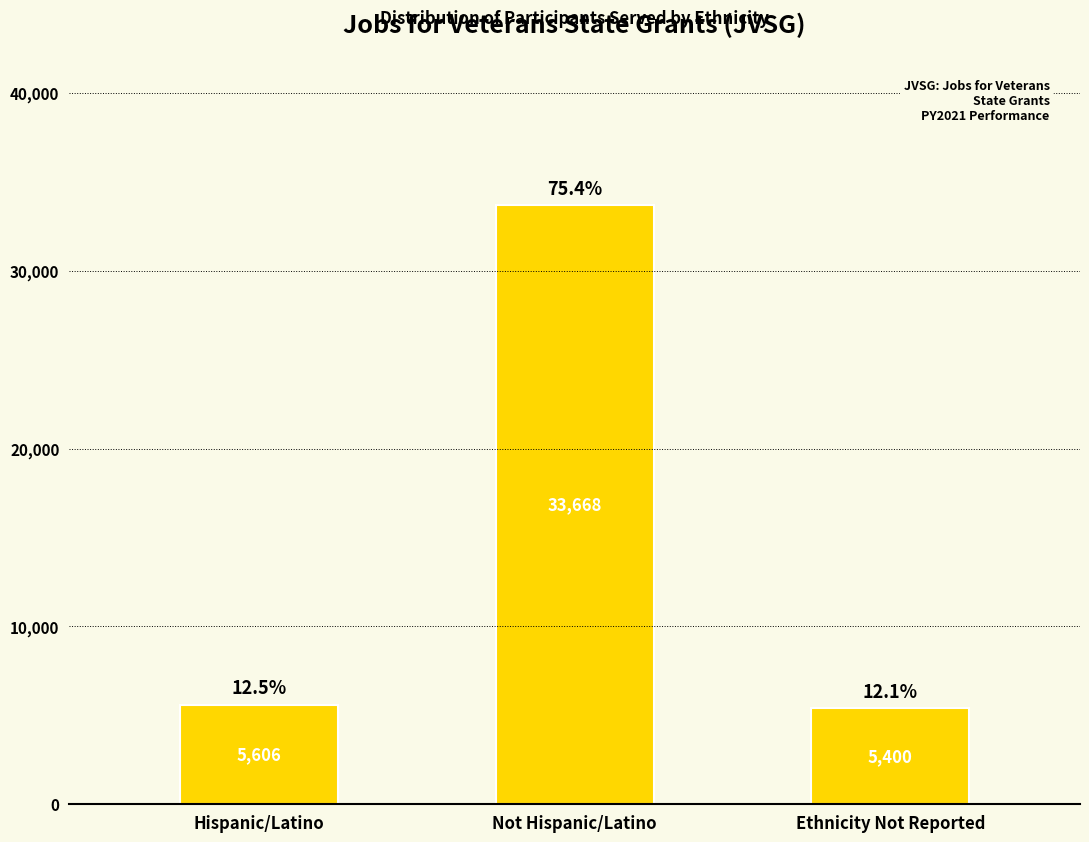

Reading left to right, what are all the values shown in this chart?

5606	33668	5400